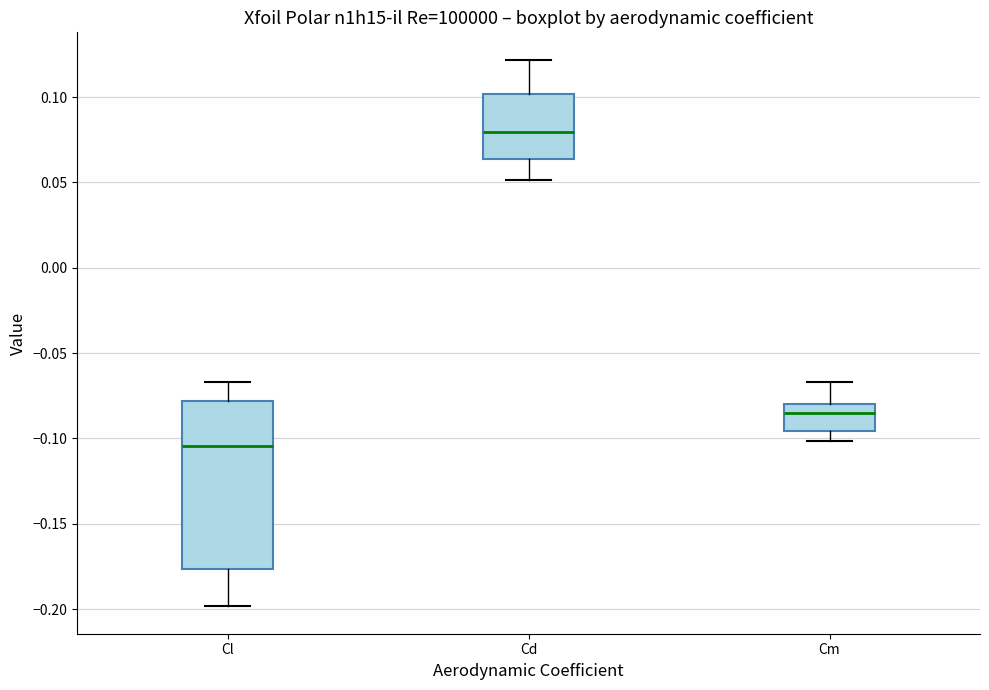

Which box has the highest median line?

Cd